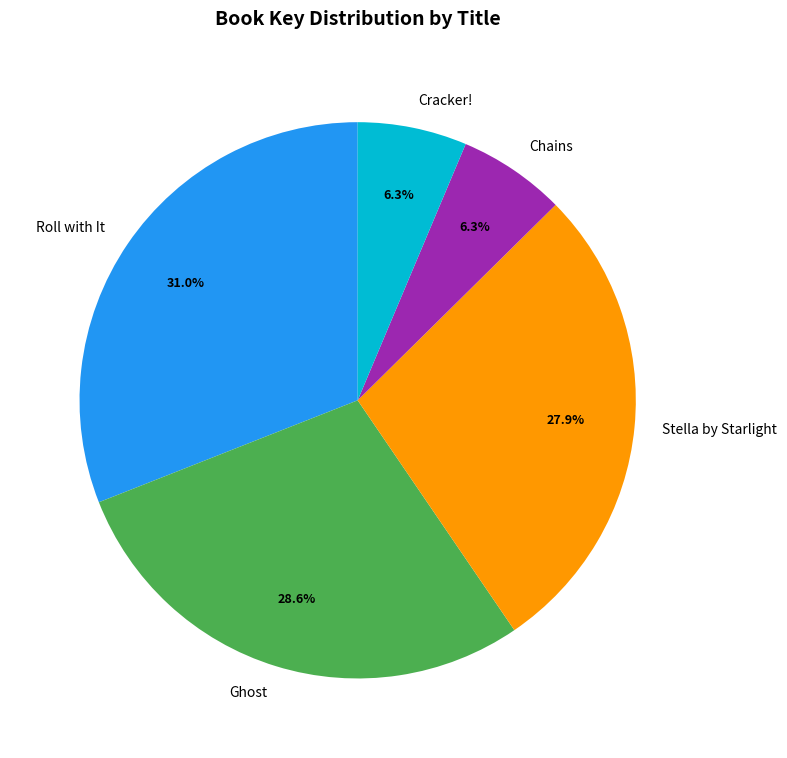

To the nearest percent, what percentage of the pie is Stella by Starlight?

28%